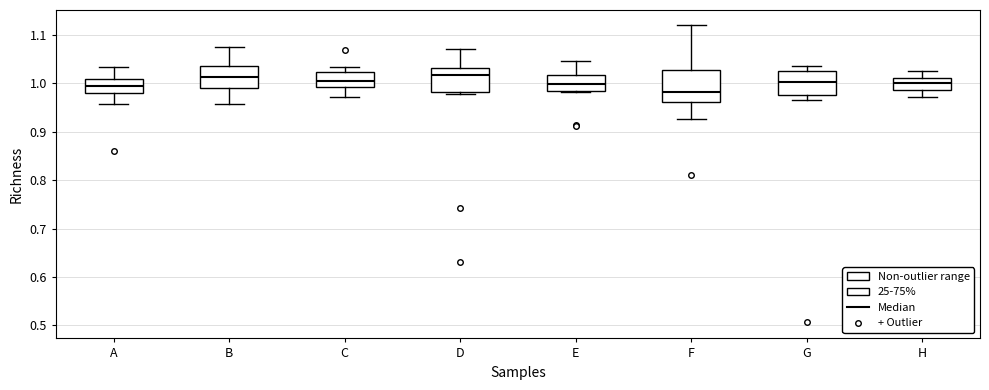

Reading left to right, transcribe this box plot: for each box, give where its median line is, the range the box spans, and where its two whiskers end, as read against the y-axis. The values are not printed on the chart, so give them approximately, as read against the axis.

A: median 1.00, box 0.98 to 1.01, whiskers 0.96 to 1.03
B: median 1.01, box 0.99 to 1.04, whiskers 0.96 to 1.08
C: median 1.01, box 0.99 to 1.02, whiskers 0.97 to 1.03
D: median 1.02, box 0.98 to 1.03, whiskers 0.98 (just below the box's lower edge) to 1.07
E: median 1.00, box 0.98 to 1.02, whiskers 0.98 to 1.05
F: median 0.98, box 0.96 to 1.03, whiskers 0.93 to 1.12
G: median 1.00, box 0.98 to 1.03, whiskers 0.96 to 1.04
H: median 1.00, box 0.99 to 1.01, whiskers 0.97 to 1.03